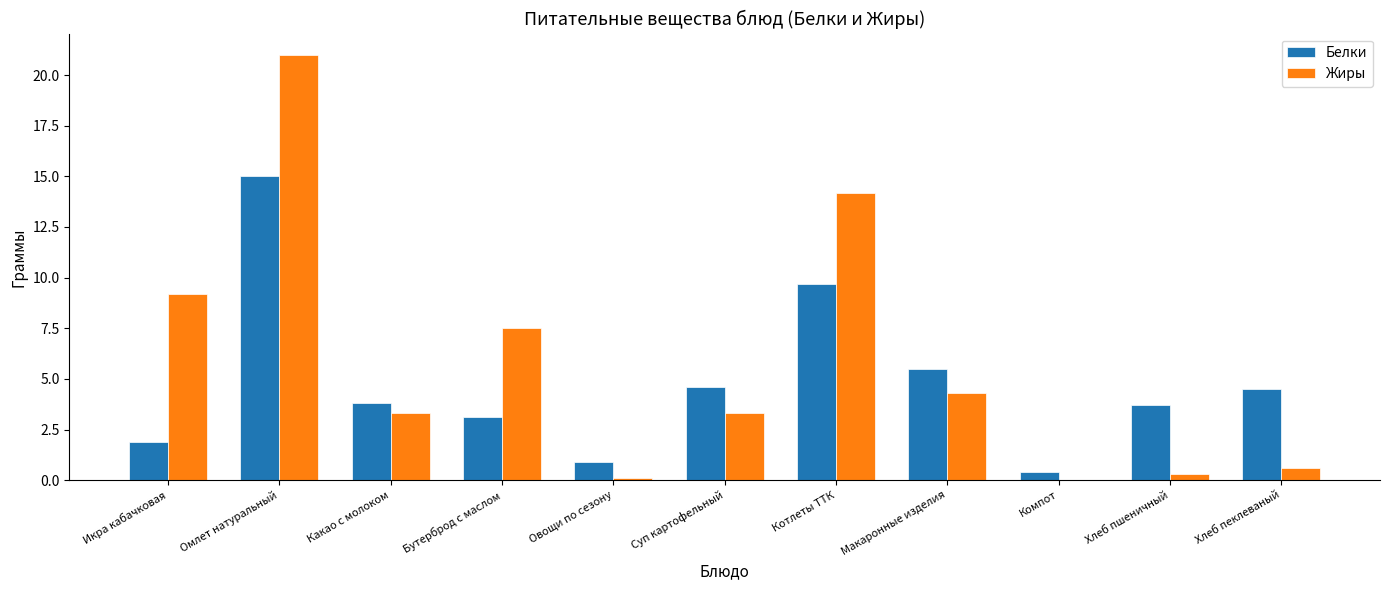

What is the maximum value shown in the chart?

21.0